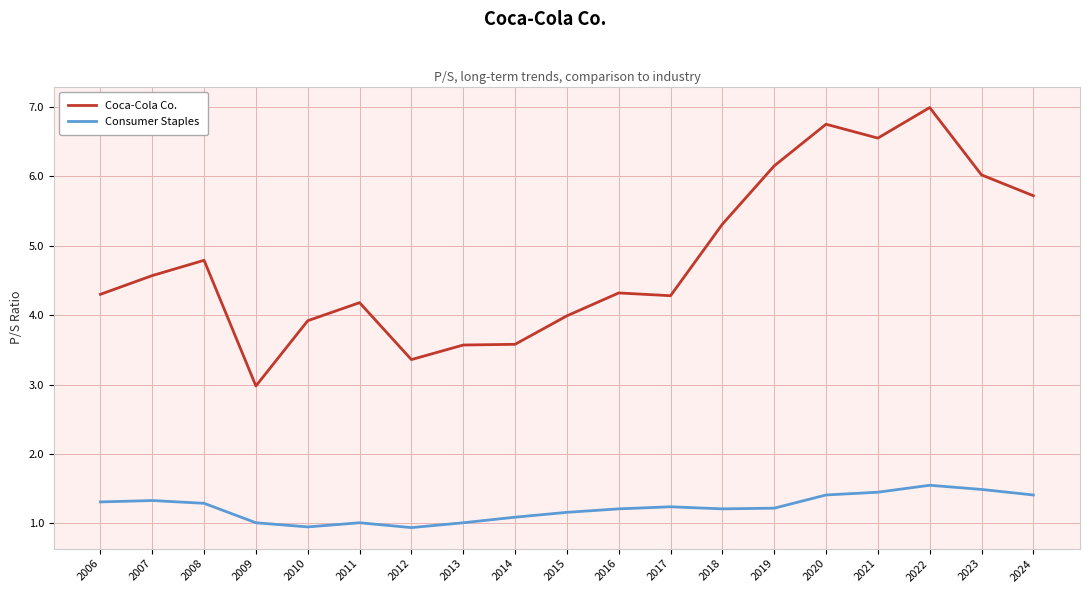

Which label corresponds to the largest value in the chart?

2022